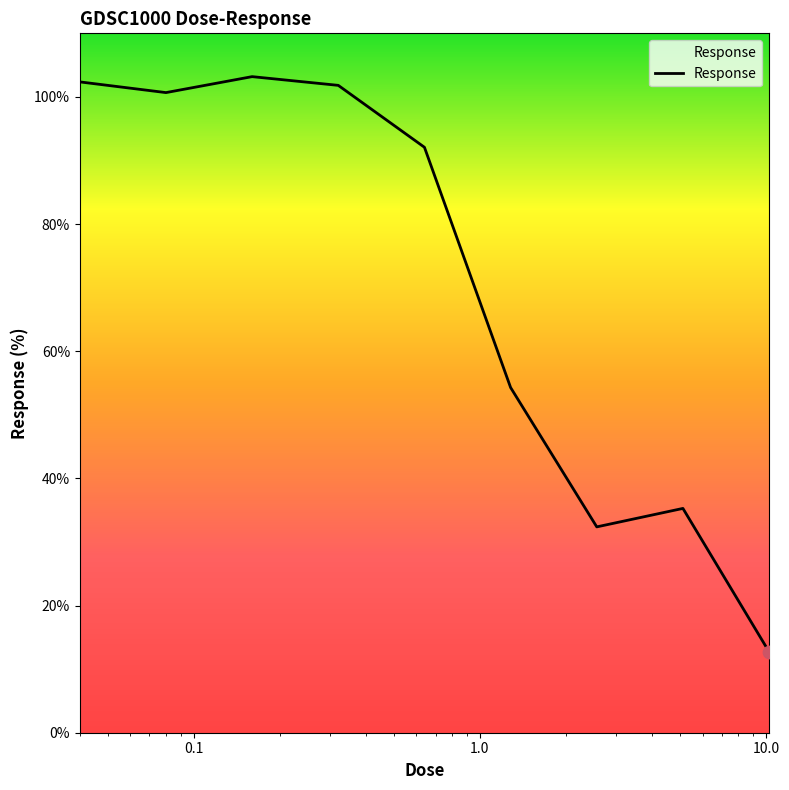

What is the difference between the maximum and minimum values?

90.5